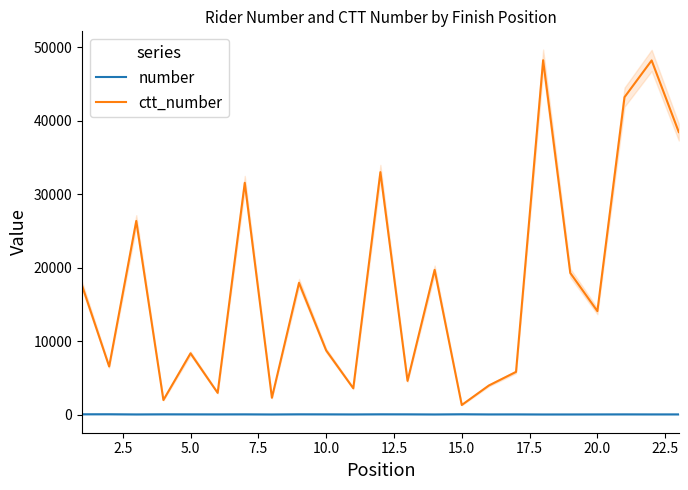

Rank the series by their maximum value, from highest to lowest.

ctt_number, number